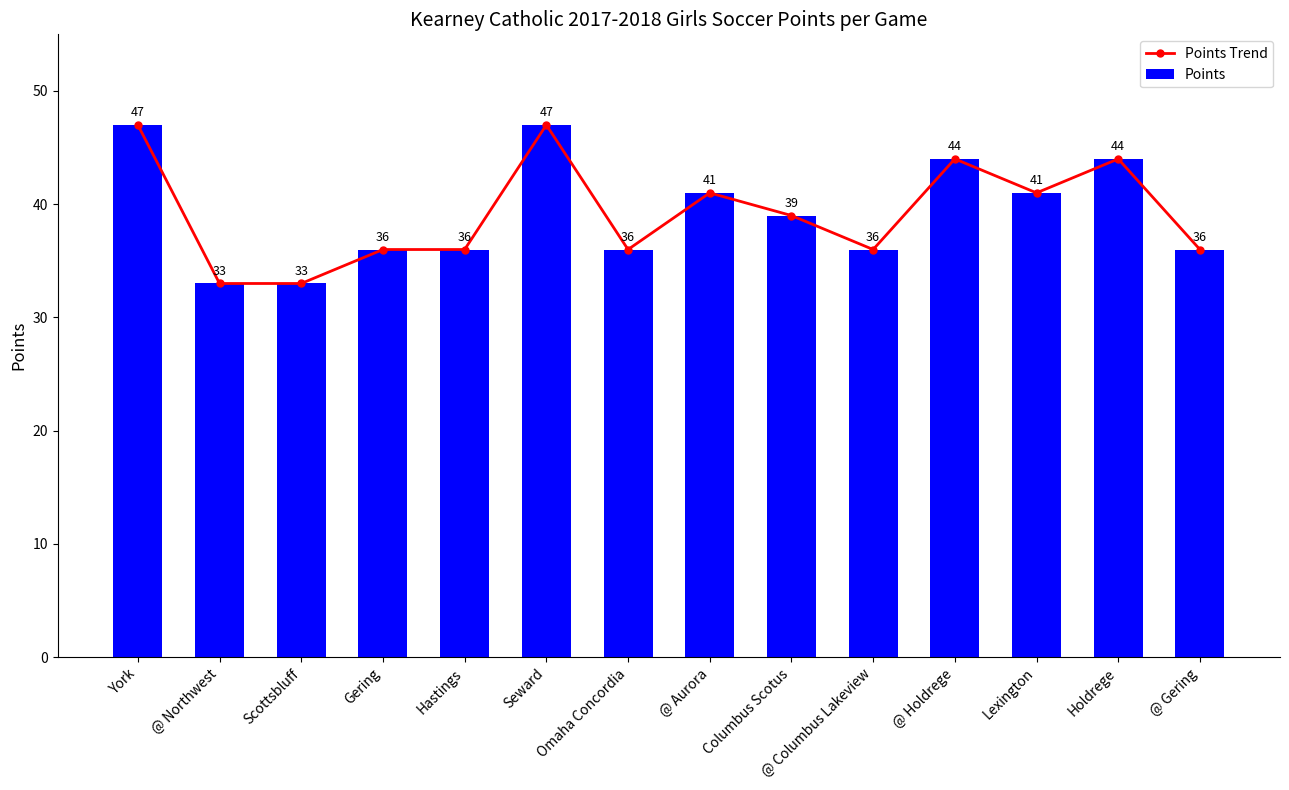

Which category has the lowest value in the Points Trend series?

@ Northwest